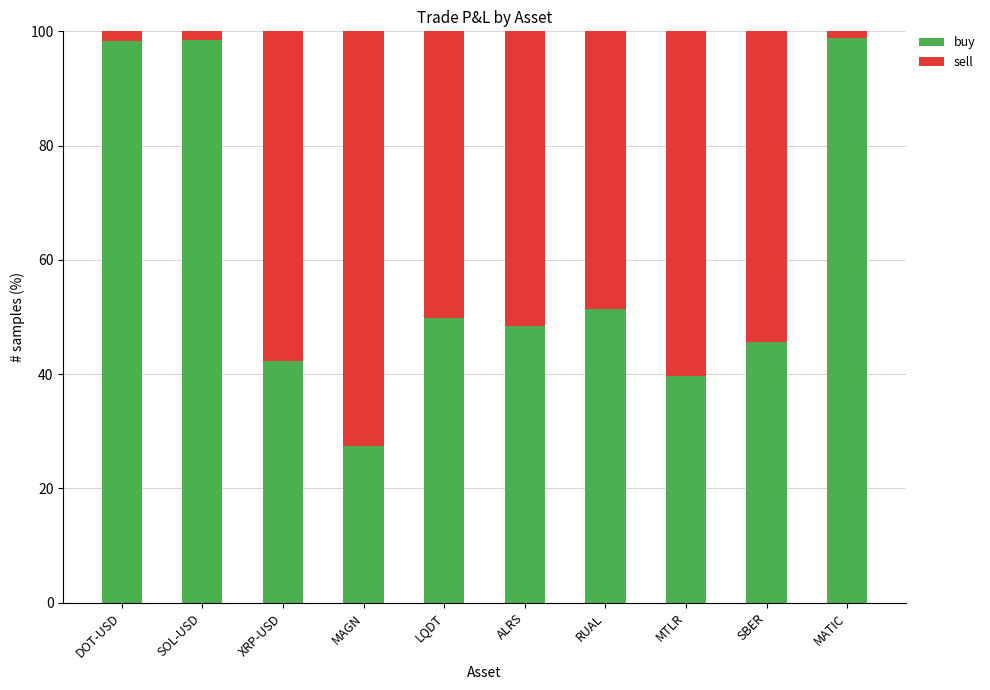

What is the sum of the buy values at RUAL and SBER?

97.1